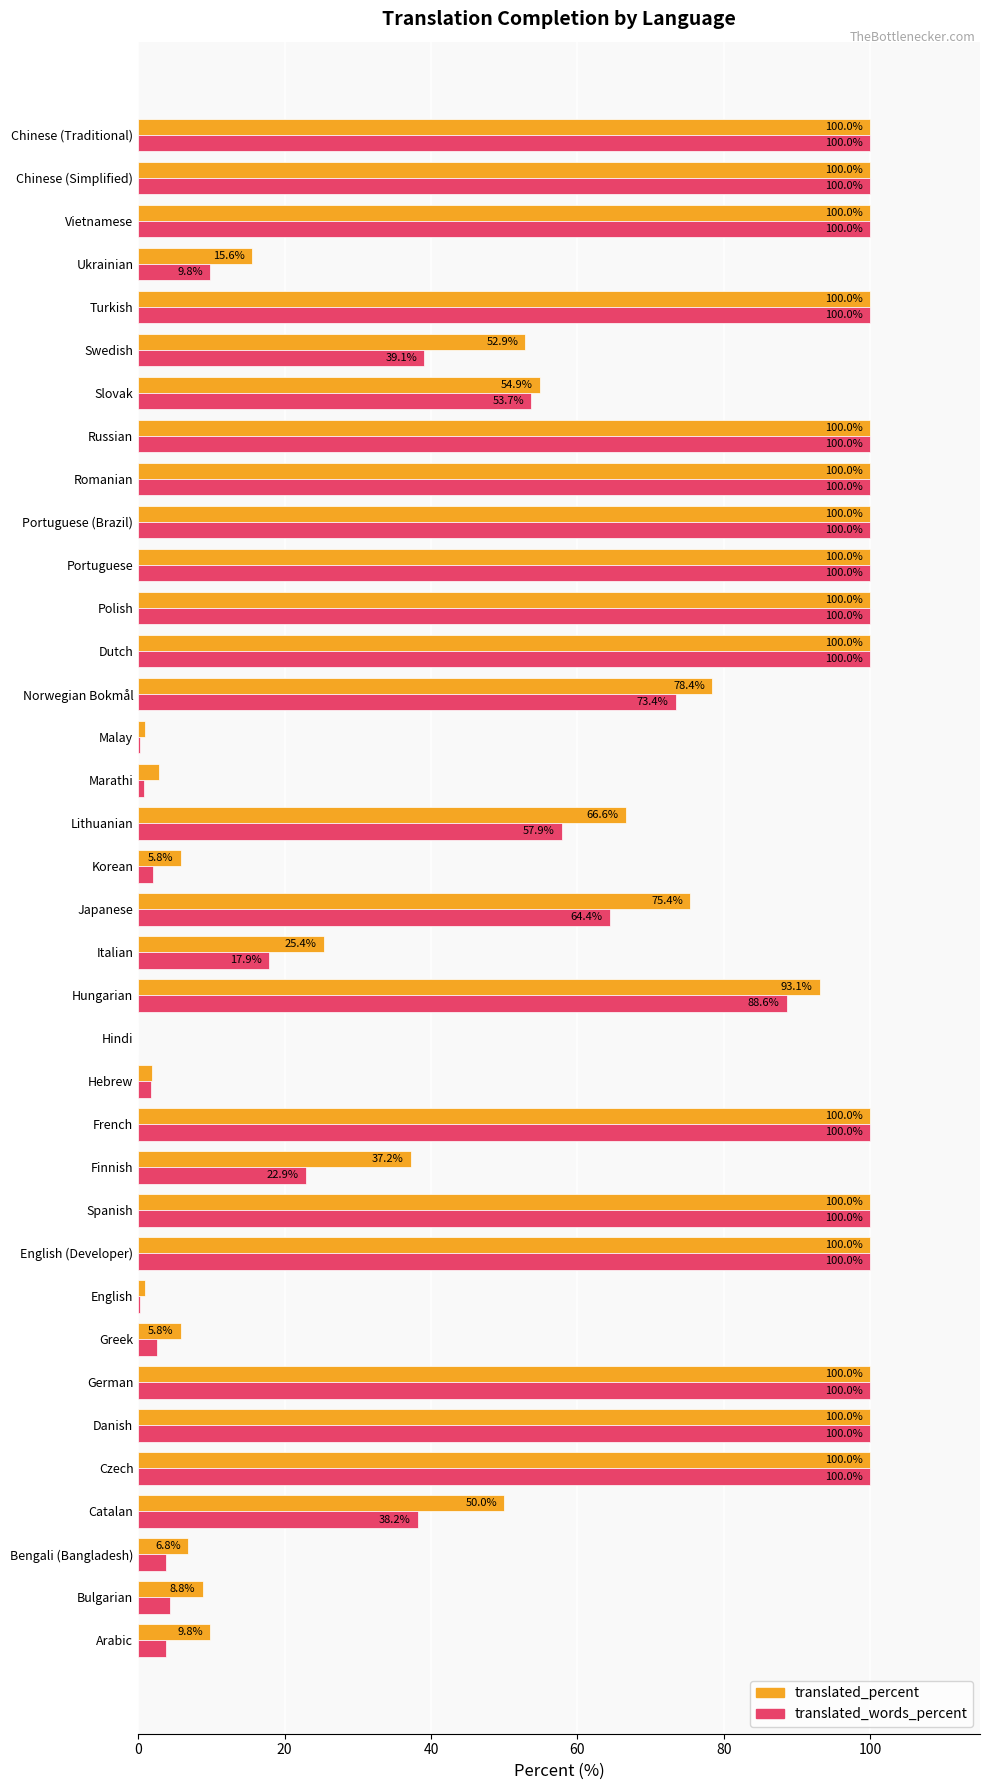

What is the sum of the translated_percent values at Czech and Russian?

200.0